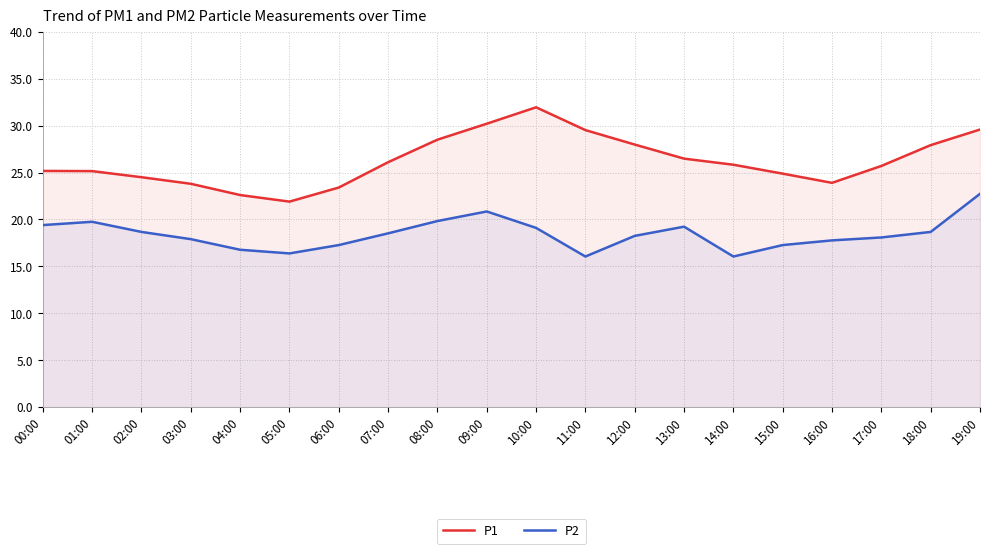

What is the spread (max minus min) of values at 03:00?

5.9